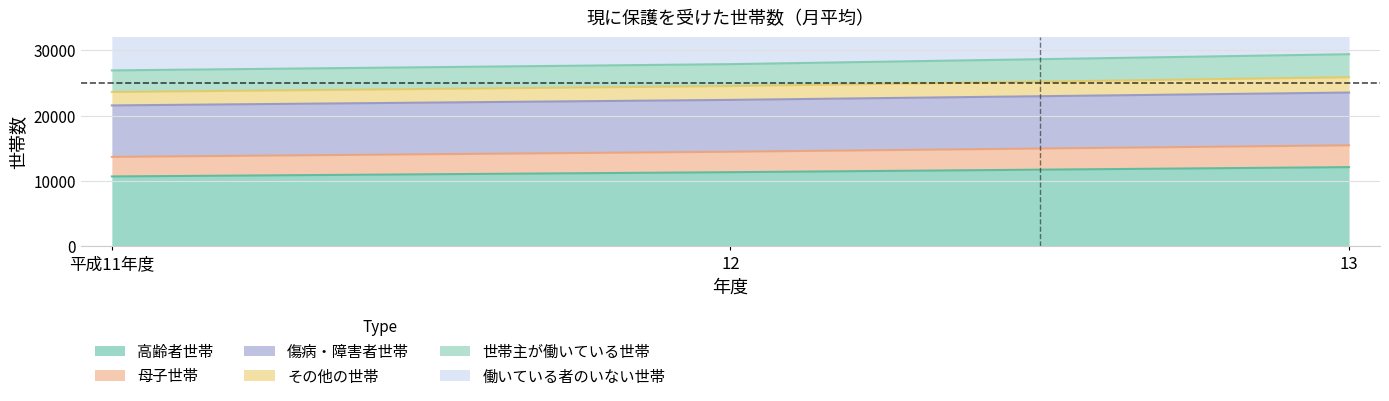

What position from the right is 12?

2